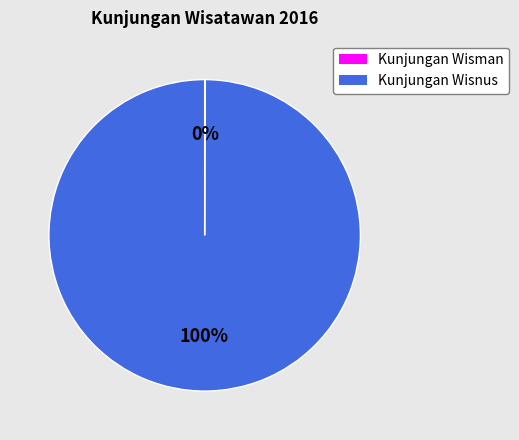

To the nearest percent, what is the average slice percentage?

50%